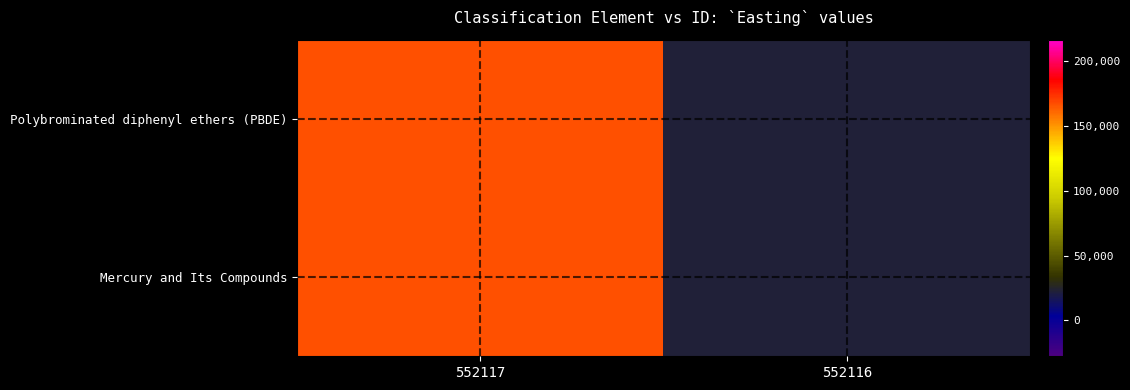

Which category has the highest value across all series?

552117